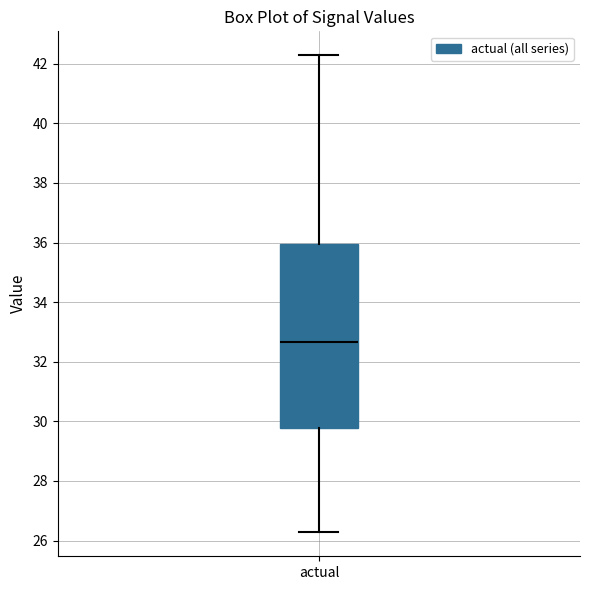

Where does the upper whisker of the box for actual end on the y-axis? The values are not printed on the chart, so give them approximately, as read against the axis.

42.2